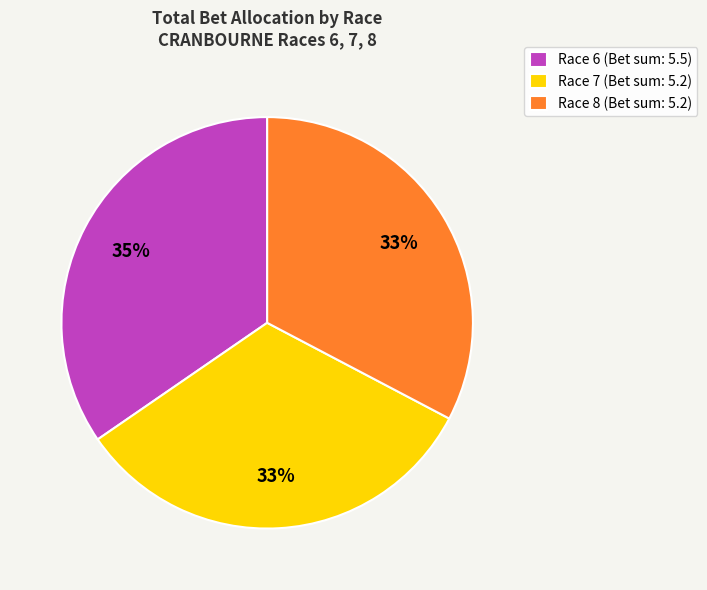

The Race 6 (Bet sum: 5.5) slice represents 35% of the pie. True or false?

True